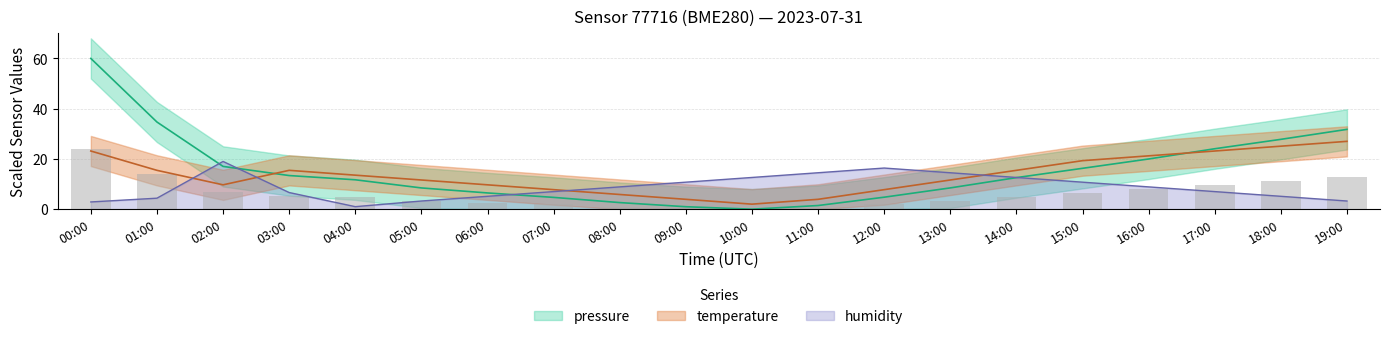

What is the spread (max minus min) of values at 06:00?

7.1